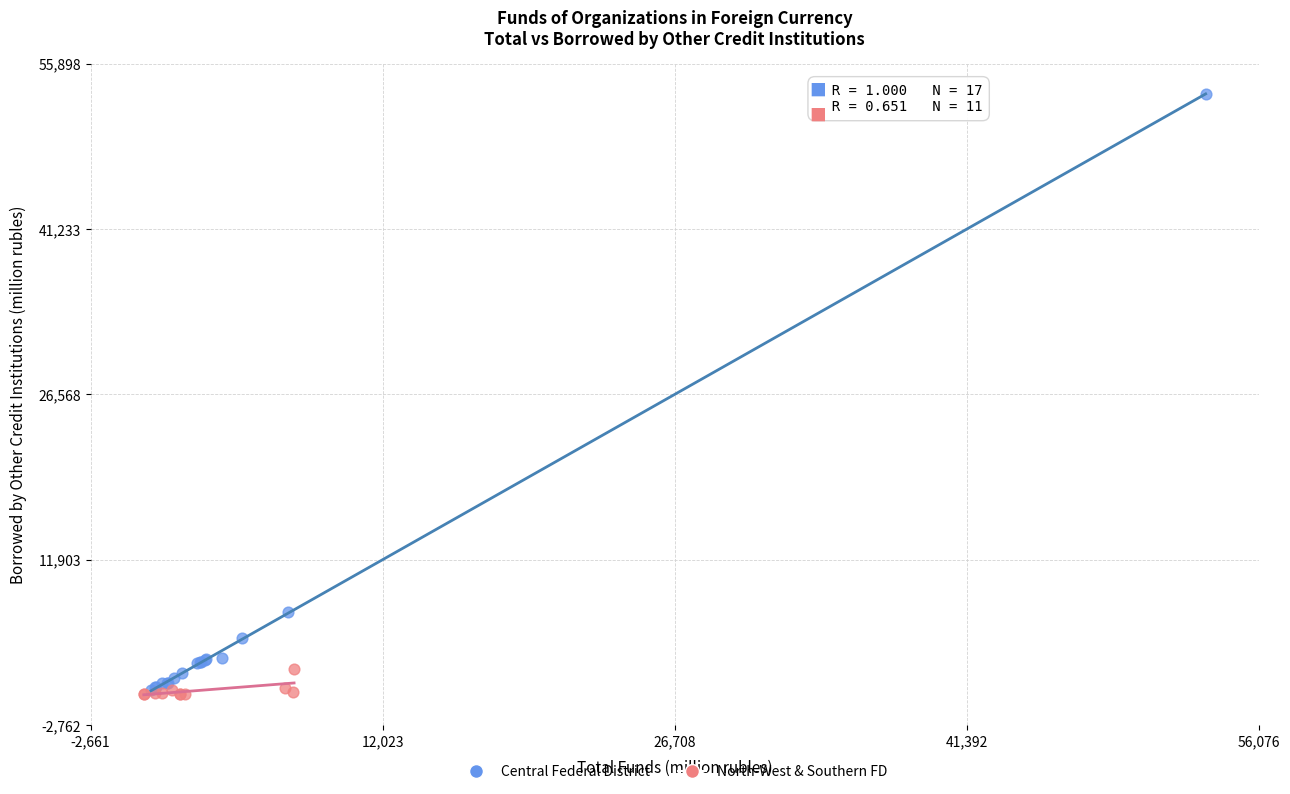

Which series reaches the maximum Y coordinate?

Central Federal District